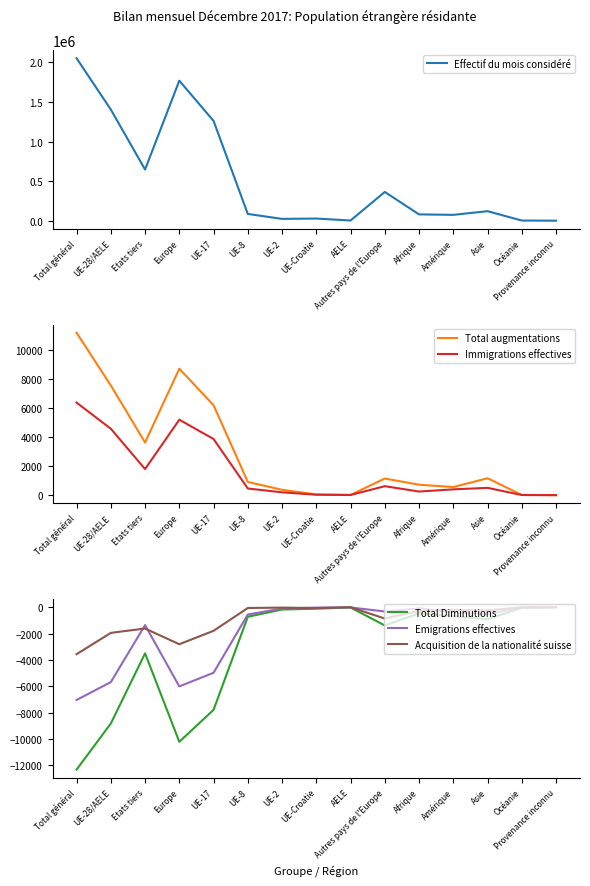

True or false: Immigrations effectives and Emigrations effectives intersect in this chart.

False